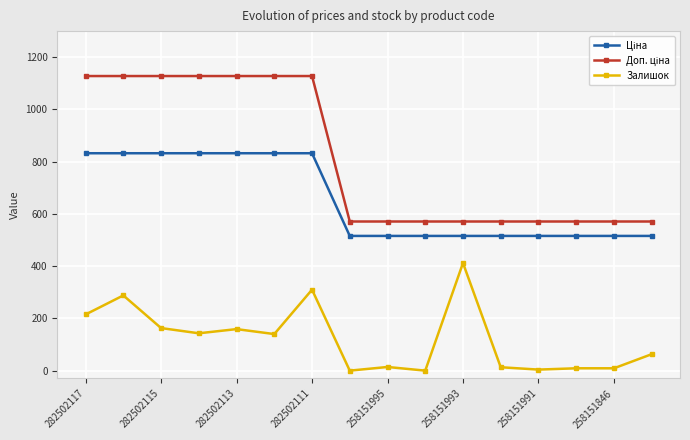

What is the difference between the second highest and second lowest values in the Залишок series?

310.0